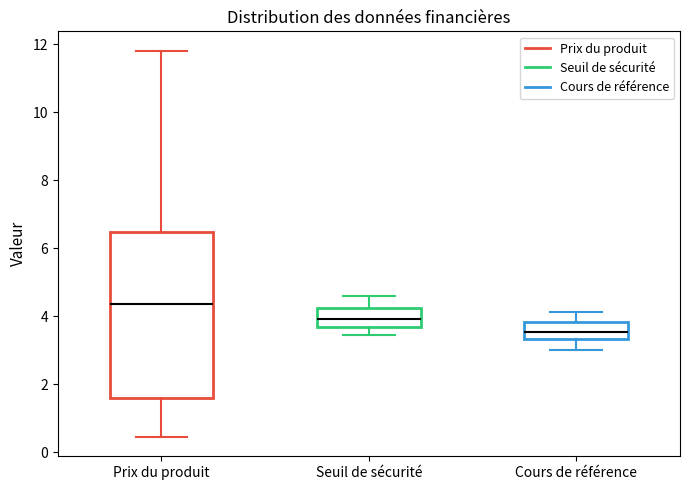

Reading left to right, transcribe this box plot: for each box, give where its median line is, the range the box spans, and where its two whiskers end, as read against the y-axis. The values are not printed on the chart, so give them approximately, as read against the axis.

Prix du produit: median 4.4, box 1.6 to 6.4, whiskers 0.4 to 11.8
Seuil de sécurité: median 4.0, box 3.6 to 4.2, whiskers 3.4 to 4.6
Cours de référence: median 3.6, box 3.4 to 3.8, whiskers 3.0 to 4.2